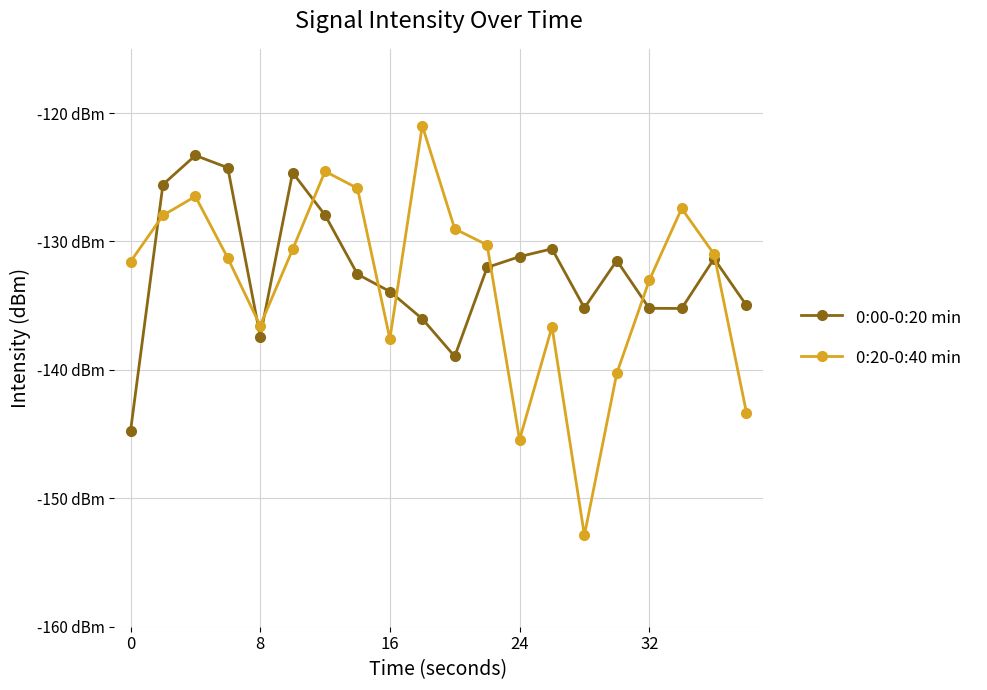

What is the value of the 0:00-0:20 min point at the 16th from the left?

-131.5